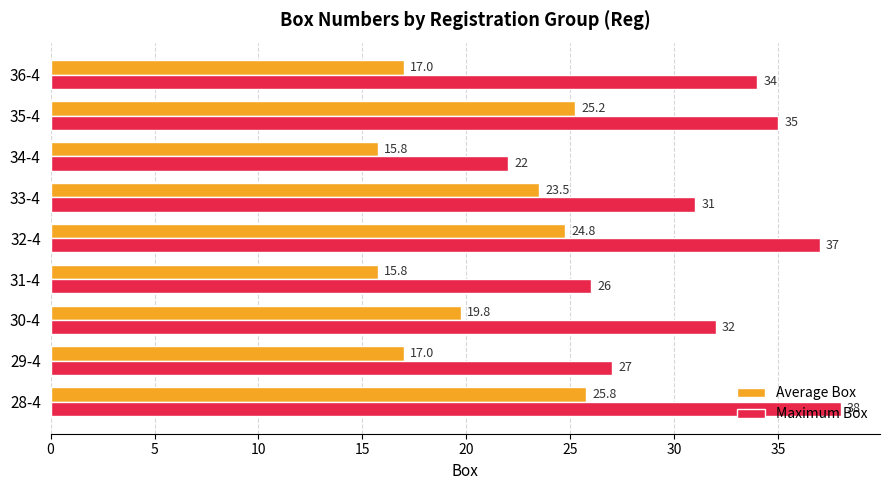

How many values in the Average Box series are below 19?

4